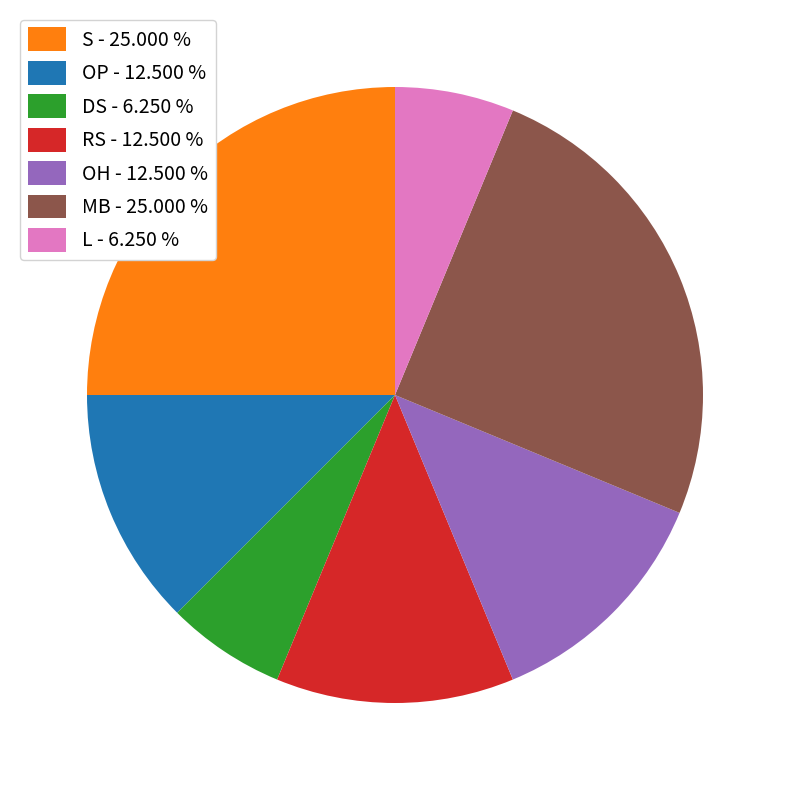

Count the number of slices in the pie.

7